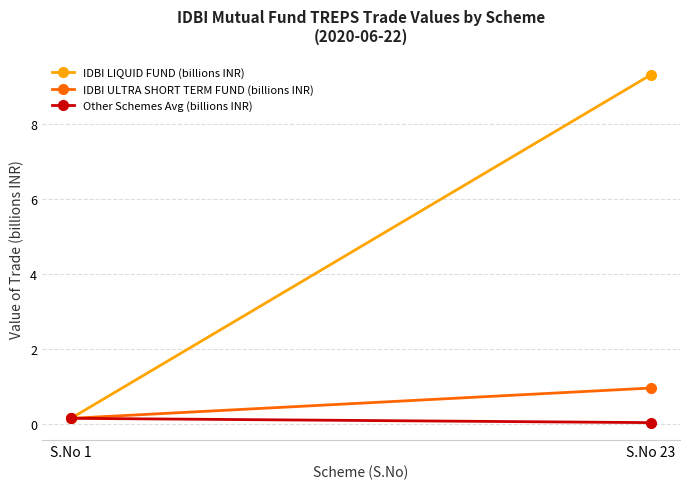

What is the maximum value for IDBI LIQUID FUND (billions INR)?

9.3